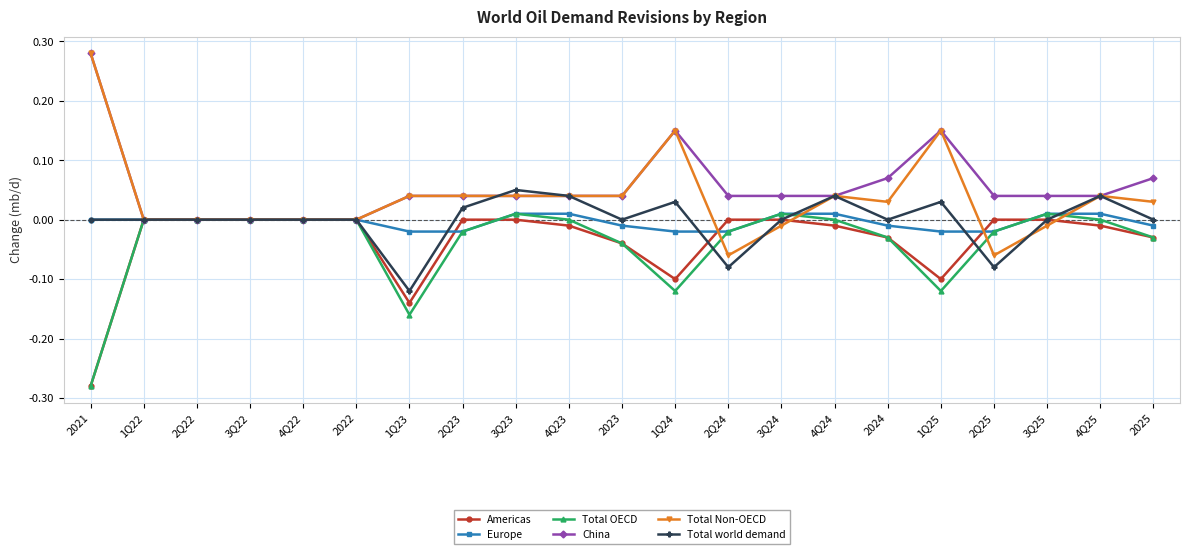

Which series has the largest range (max minus min)?

Total Non-OECD